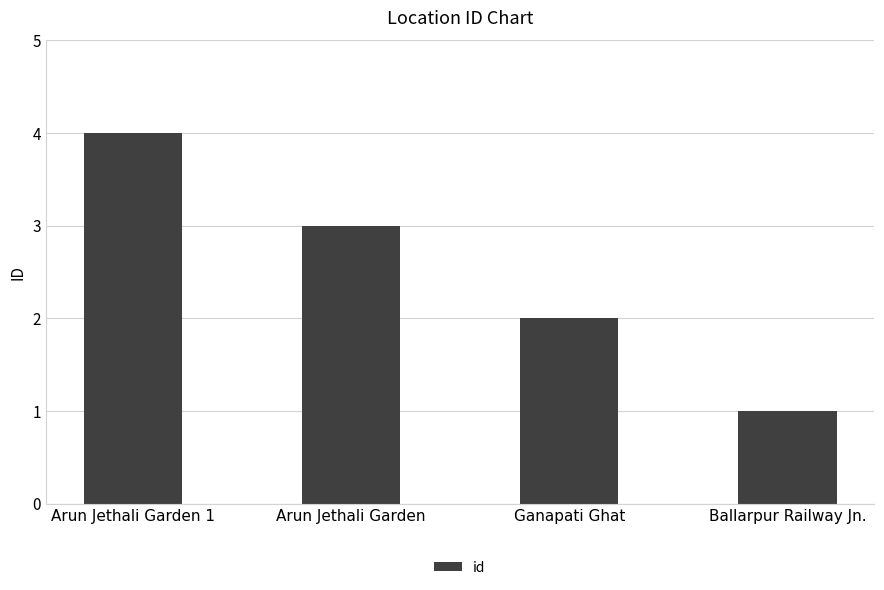

Reading left to right, transcribe all the data shown in this chart.

Arun Jethali Garden 1=4	Arun Jethali Garden=3	Ganapati Ghat=2	Ballarpur Railway Jn.=1